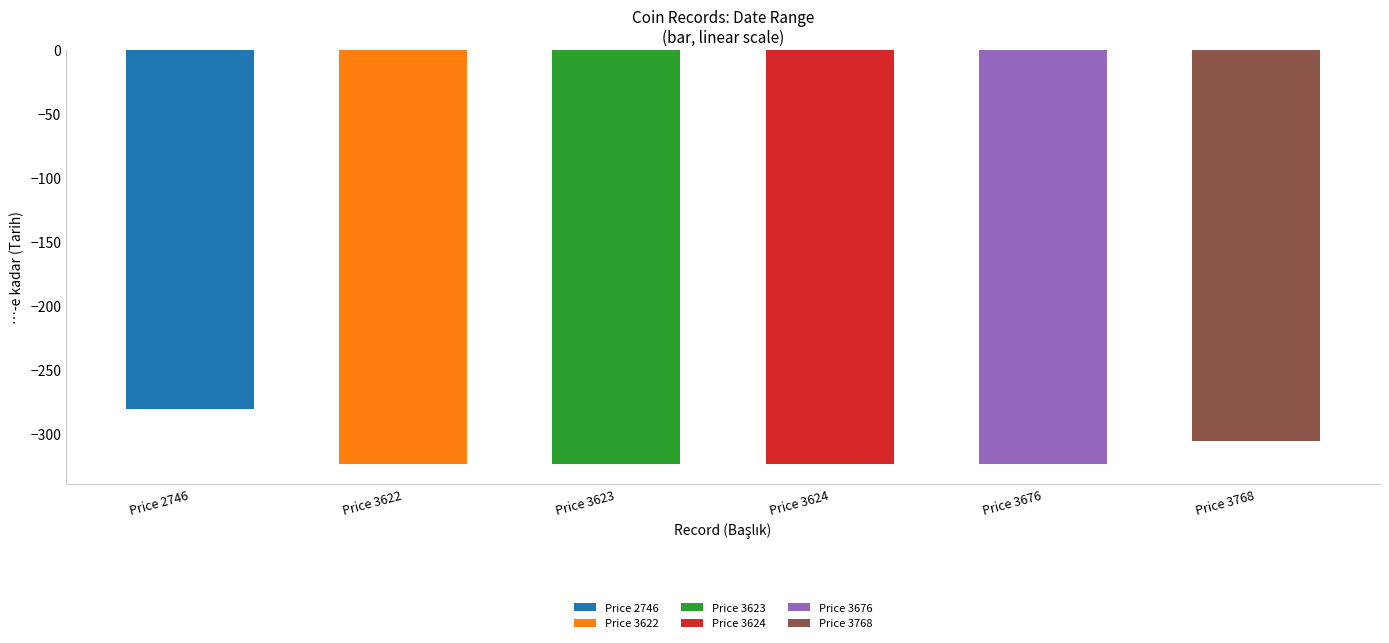

Reading left to right, what are all the values shown in this chart?

-280	-323	-323	-323	-323	-305